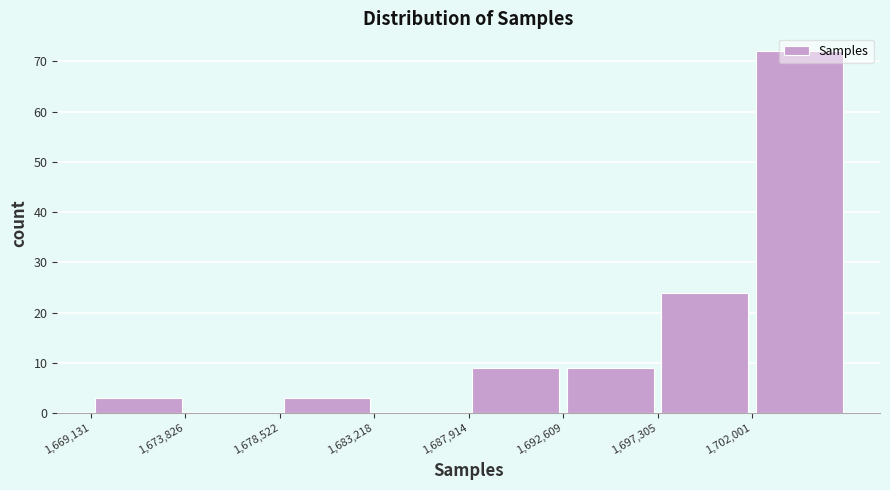

Reading left to right, list every bar in this chart as the range it spans on the x-axis followed by its height. Neither the bar edges nor the heights are printed on the chart, so give them approximately, as read against the axes.

1669000 to 1674000: 3
1674000 to 1678500: 0
1678500 to 1683000: 3
1683000 to 1688000: 0
1688000 to 1692500: 9
1692500 to 1697500: 9
1697500 to 1702000: 24
1702000 to 1706500: 72